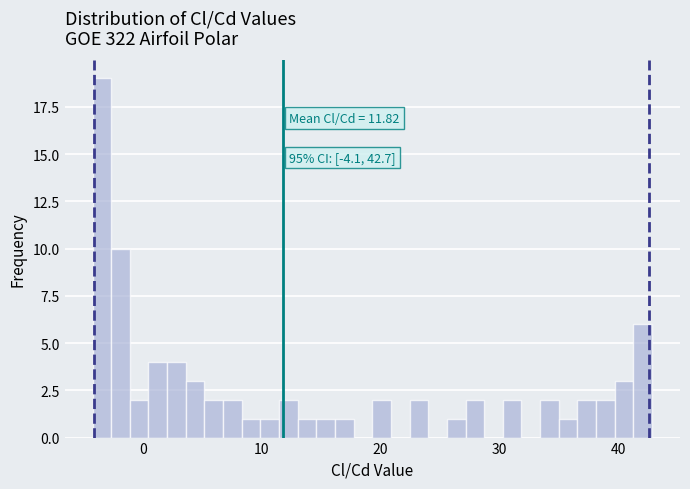

Read against the x-axis, roughly where is the centre of the tallest bar?

-3